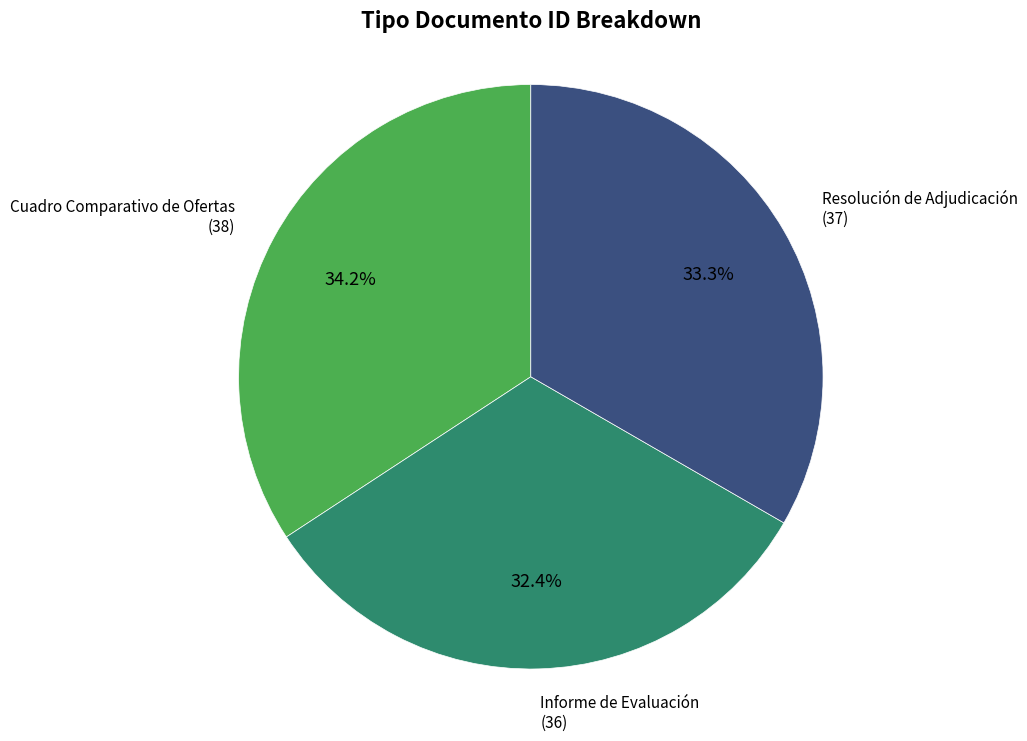

Is there any slice that represents more than half of the pie?

No